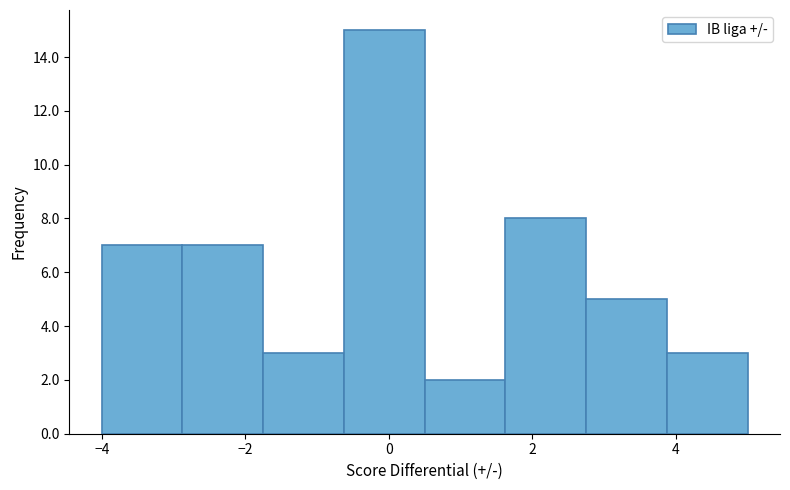

Reading left to right, list every bar in this chart as the range it spans on the x-axis followed by its height. Neither the bar edges nor the heights are printed on the chart, so give them approximately, as read against the axes.

-4.0 to -2.8: 7
-2.8 to -1.8: 7
-1.8 to -0.6: 3
-0.6 to 0.6: 15
0.6 to 1.6: 2
1.6 to 2.8: 8
2.8 to 3.8: 5
3.8 to 5.0: 3